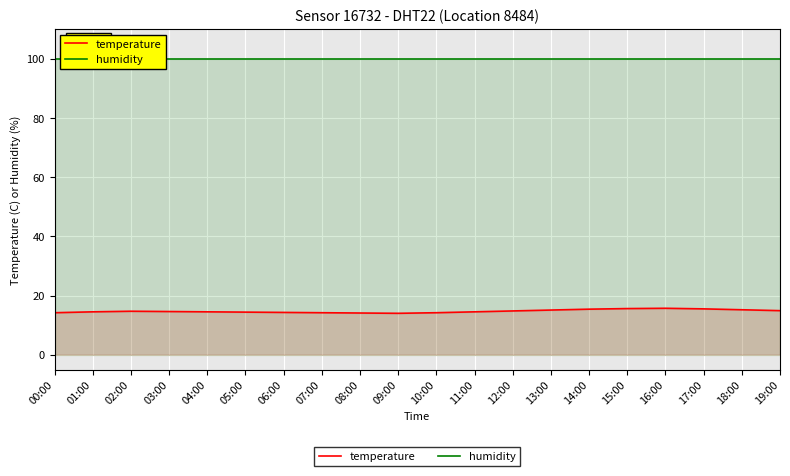

True or false: temperature and humidity cross at least once.

False